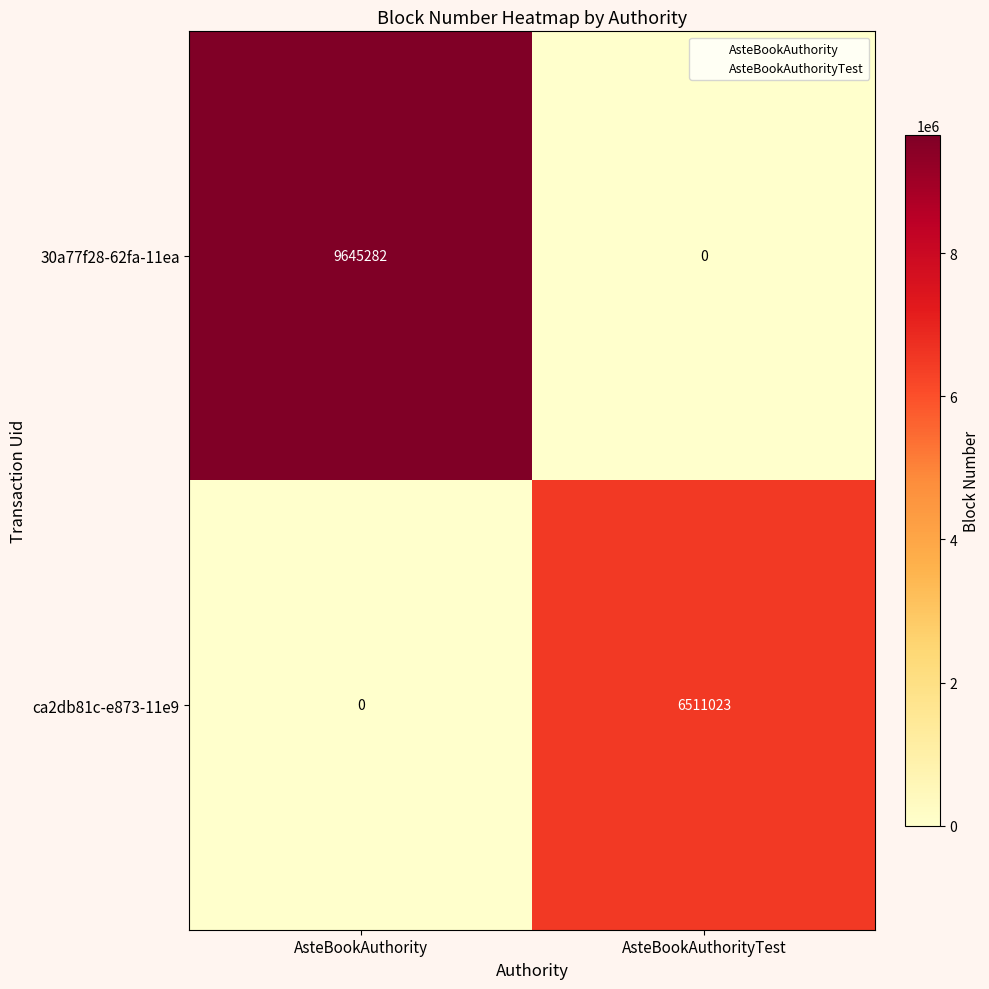

What is the sum of all 30a77f28-62fa-11ea values?

9645282